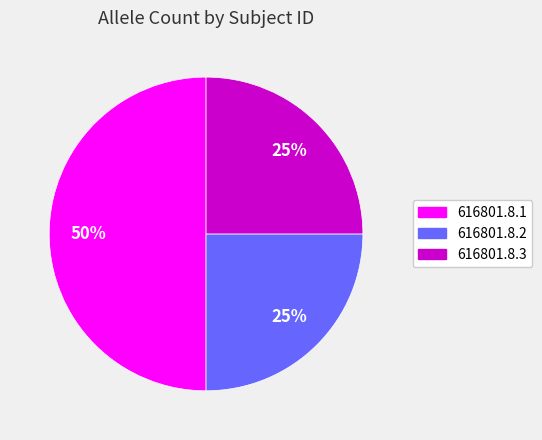

To the nearest percent, what percentage of the pie is 616801.8.1?

50%